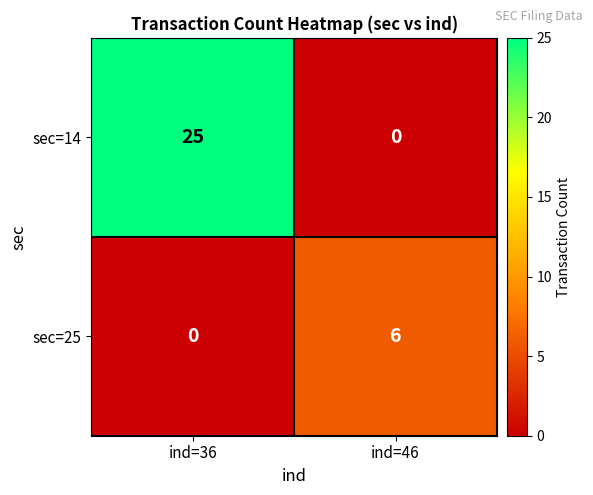

What is the greatest value displayed?

25